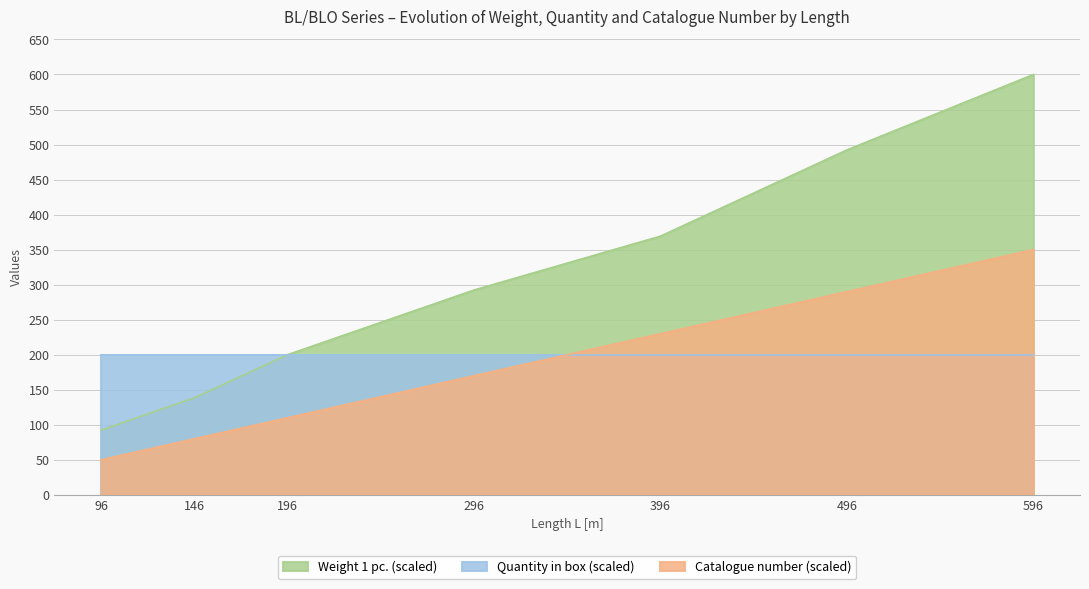

What is the value of the Weight 1 pc. point at the 2nd from the left?

138.5